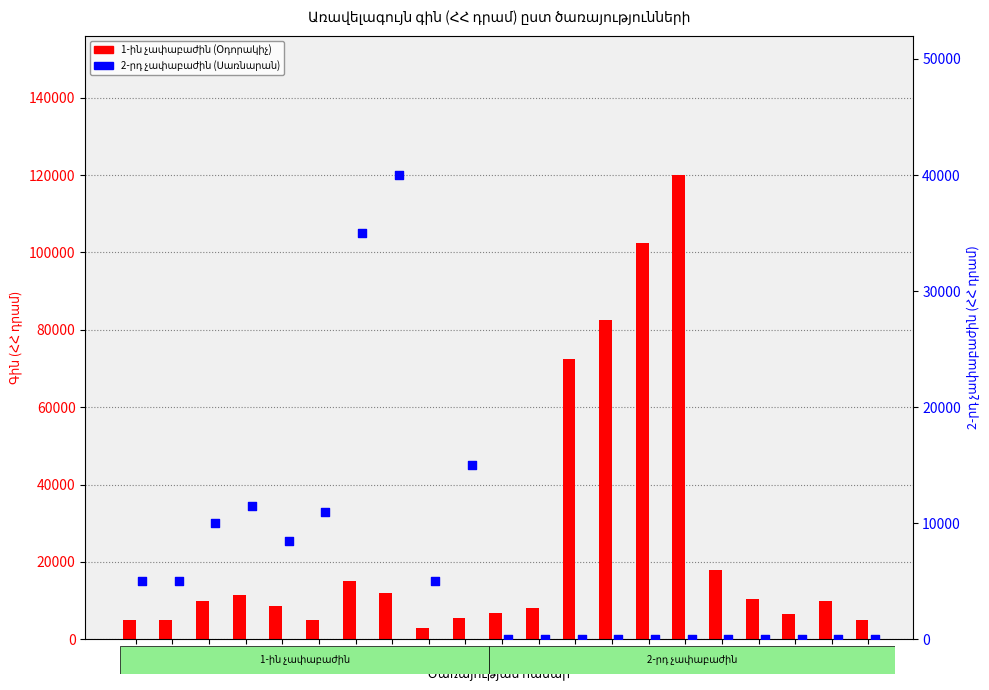

Which series contains the lowest Y value?

2-րդ չափաբաժին (Սառնարան)